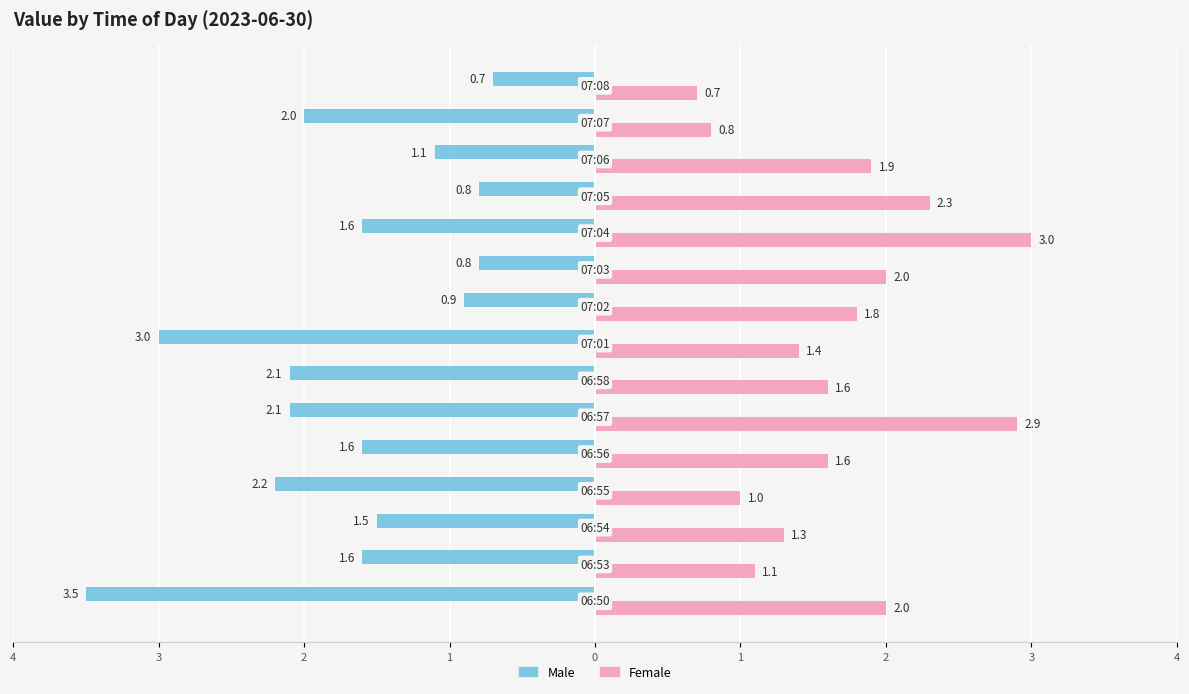

Which series has the largest total across all categories?

Female